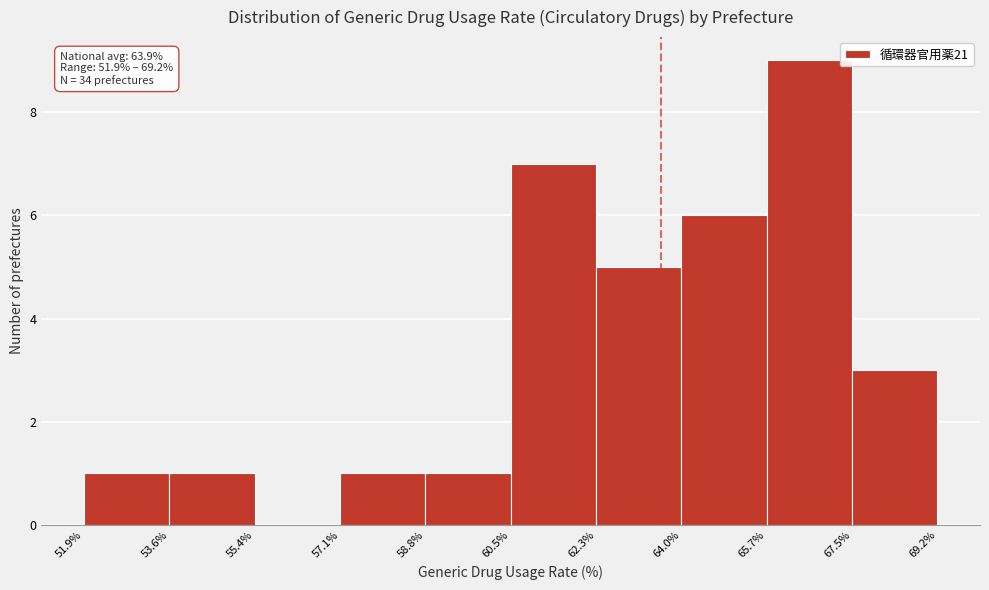

Which range on the x-axis has the tallest bar?

65.7% to 67.5%